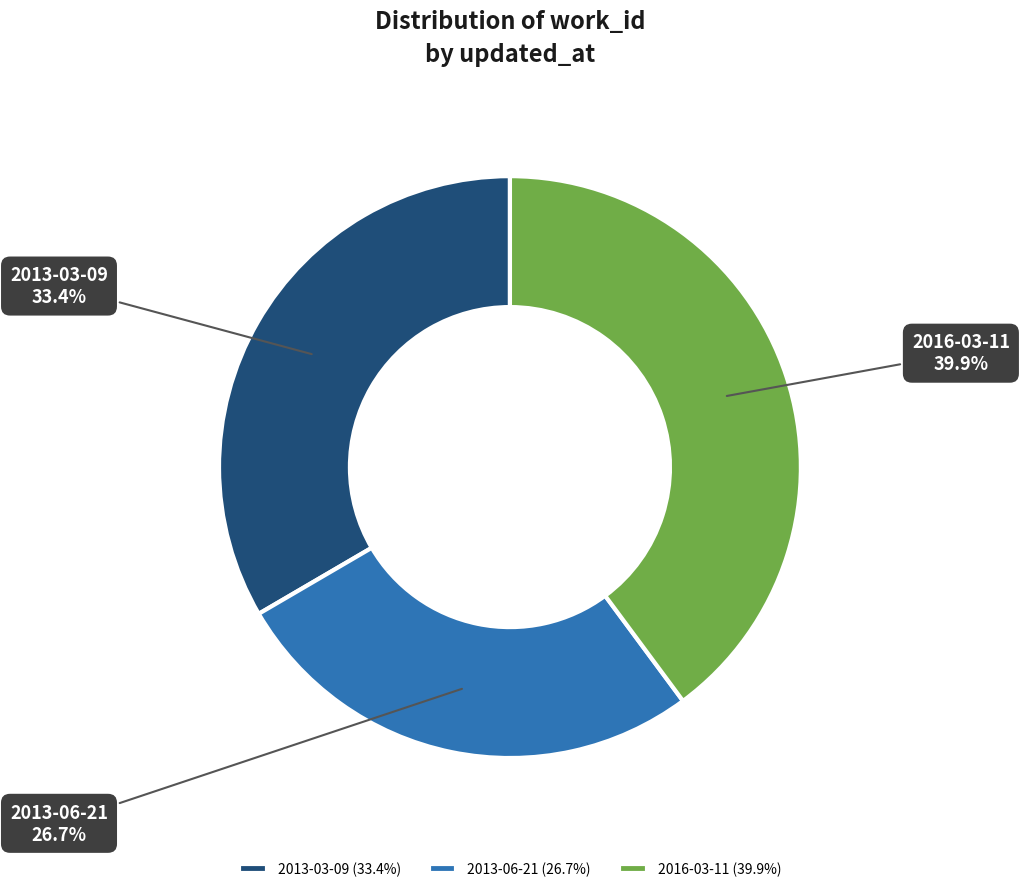

Is there a majority slice in this chart?

No